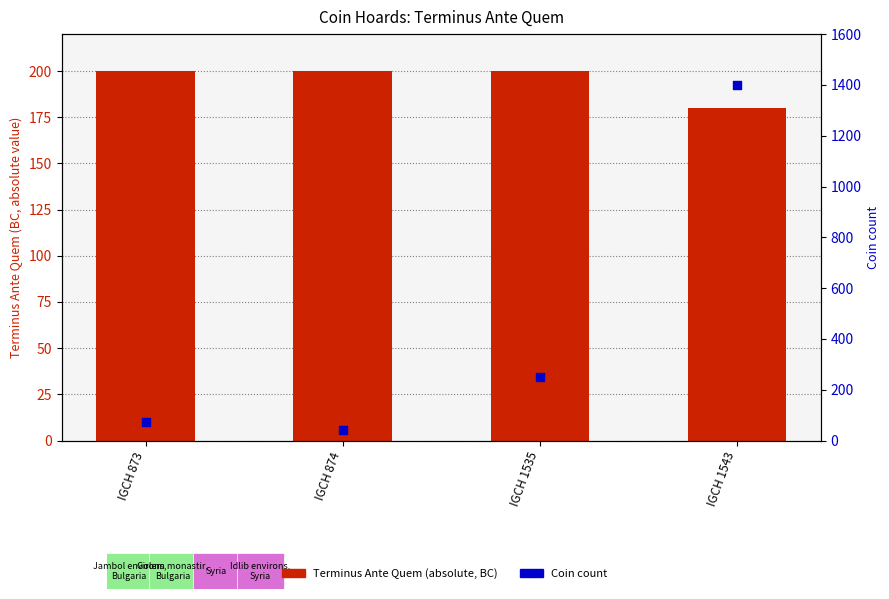

Which series has the largest Y range (max minus min)?

Coin count